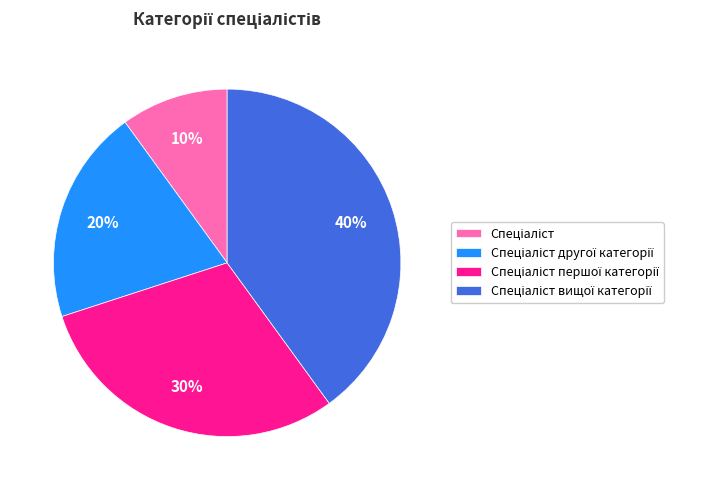

To the nearest percent, what is the difference between the largest and smallest slice percentages?

30%